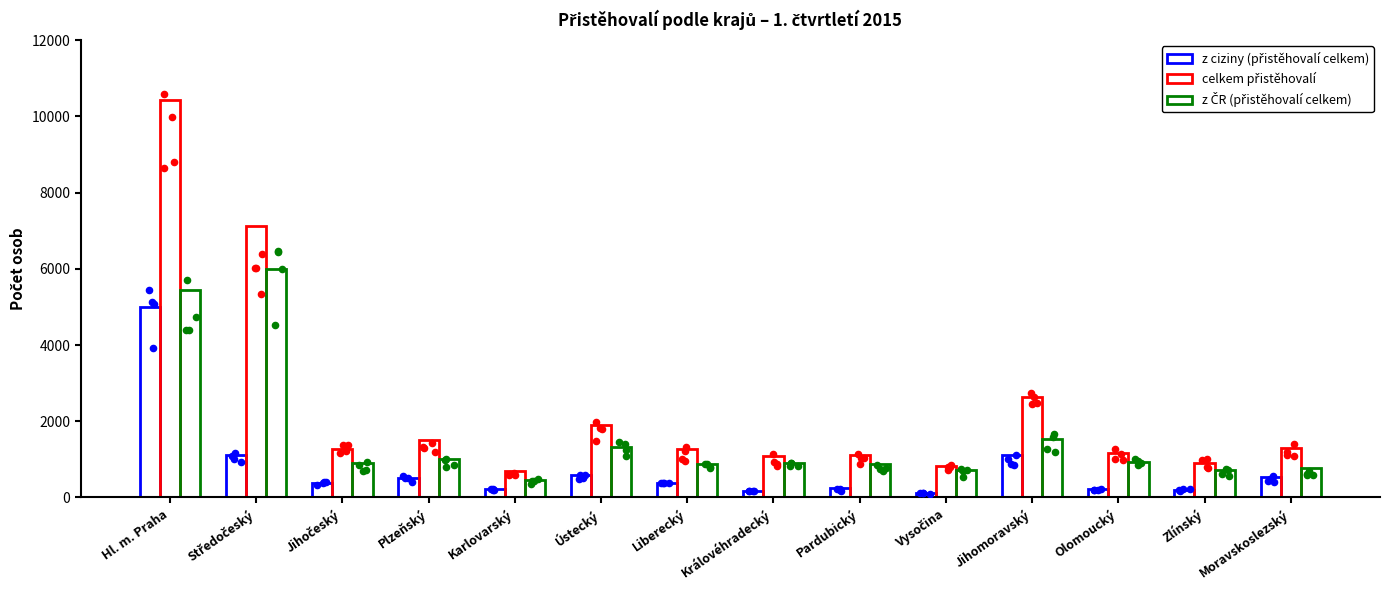

Which series has the widest spread of Y values?

celkem přistěhovalí